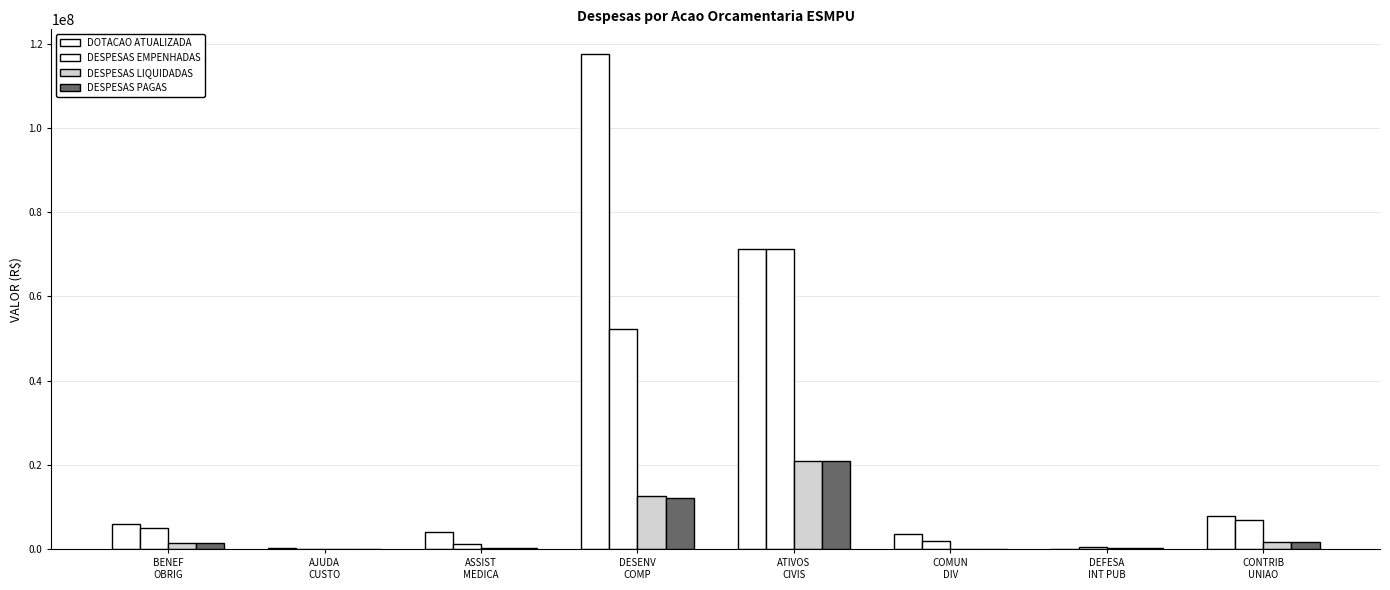

The DESPESAS PAGAS series shows 21649251.8 at DESENV
COMP. True or false?

False